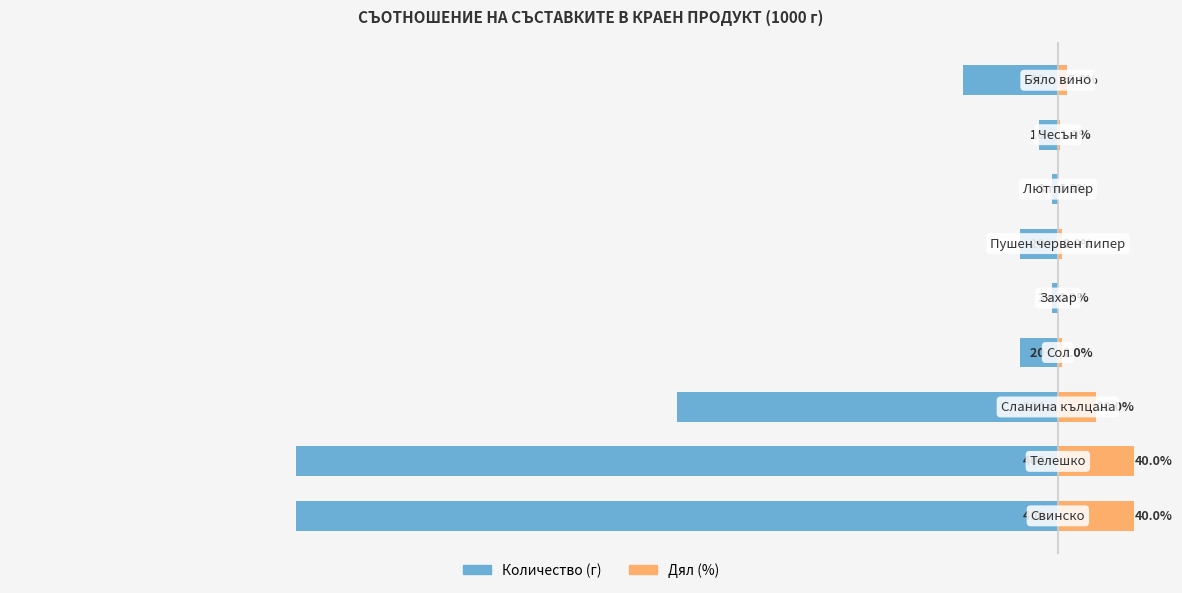

What is the sum of the Количество (г) values at −600 and −400?

-600.0